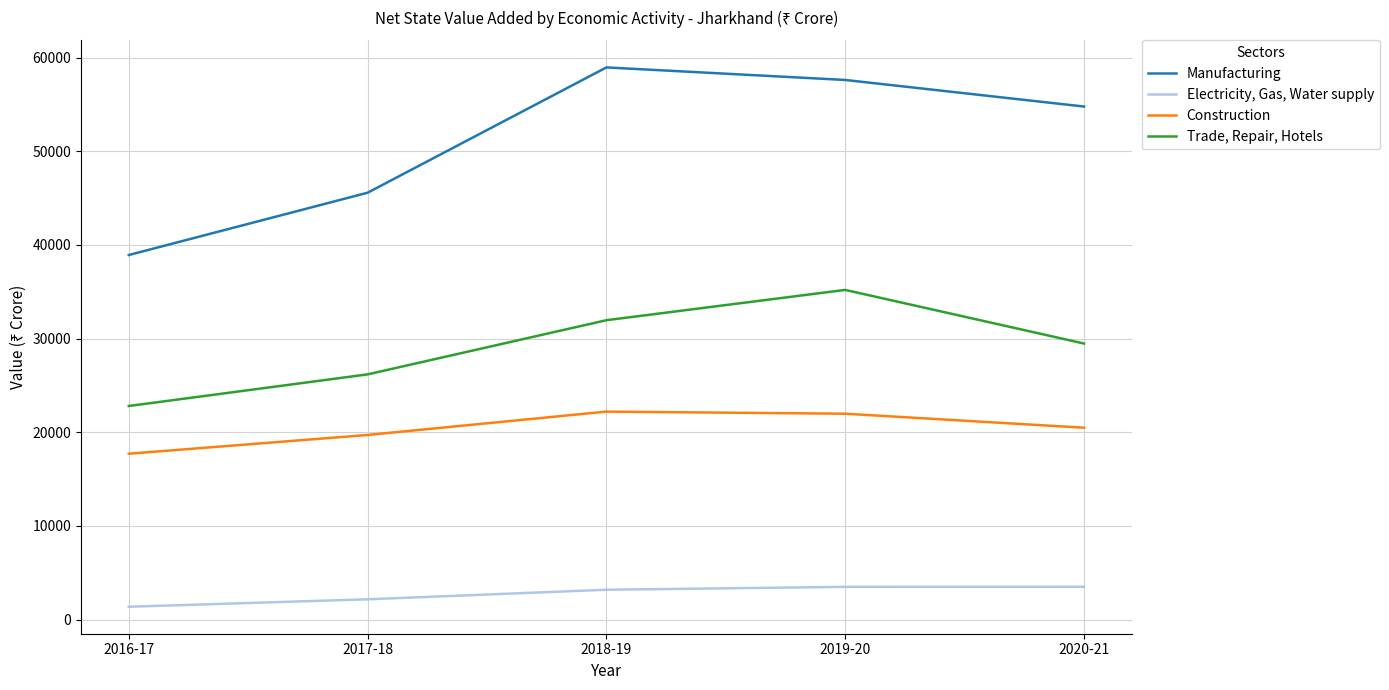

The value of Manufacturing at 2016-17 is 18775. True or false?

False